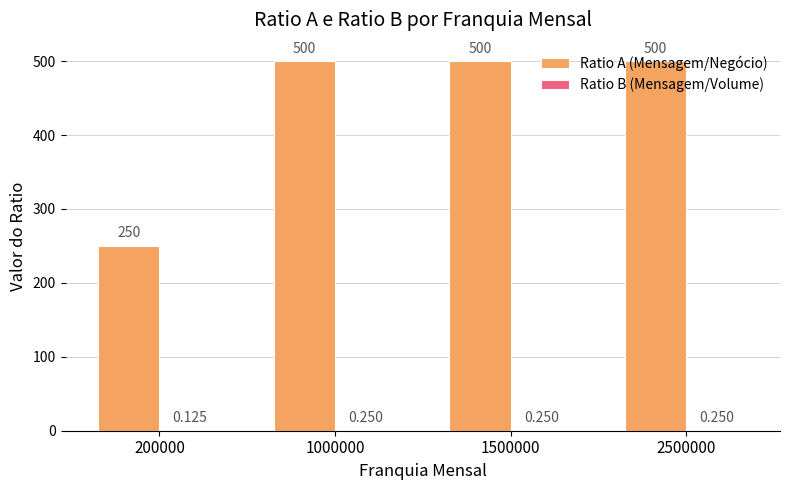

Which series has the largest total across all categories?

Ratio A (Mensagem/Negócio)